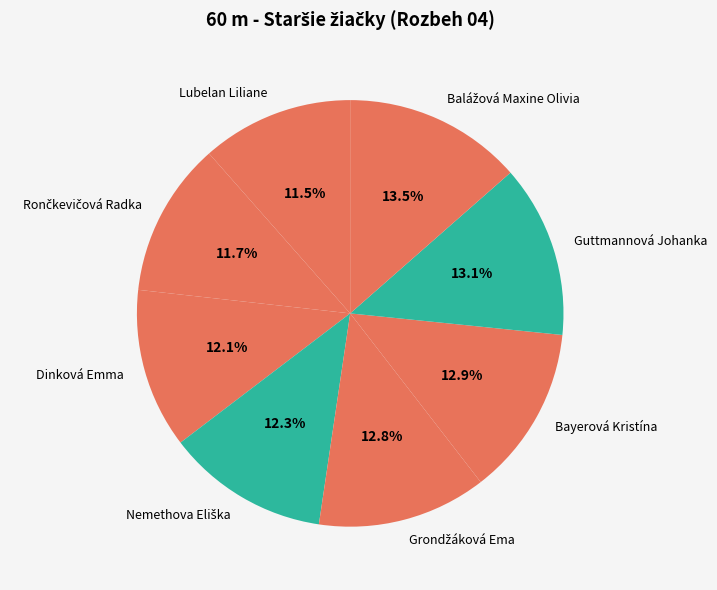

Approximately how many times larger is the value at Lubelan Liliane compared to Bayerová Kristína?

0.9